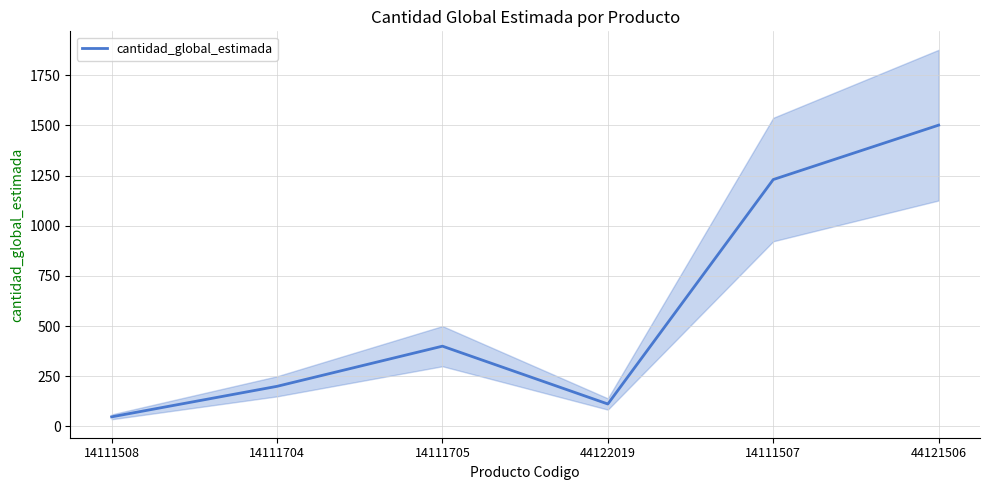

At which label is the value closest to 774?

14111705